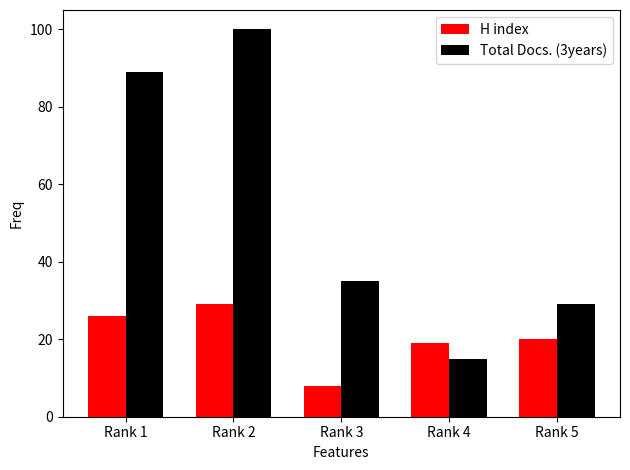

Does the chart contain stacked bars?

No